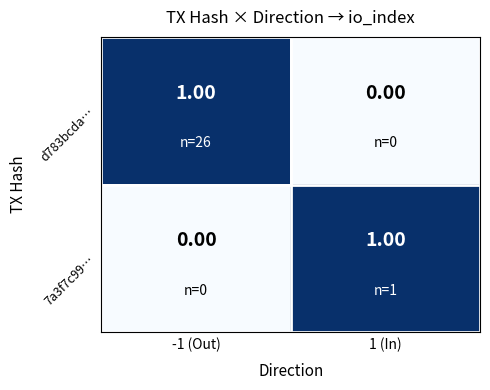

List the labels in order of d783bcda… value, largest first.

-1 (Out), 1 (In)